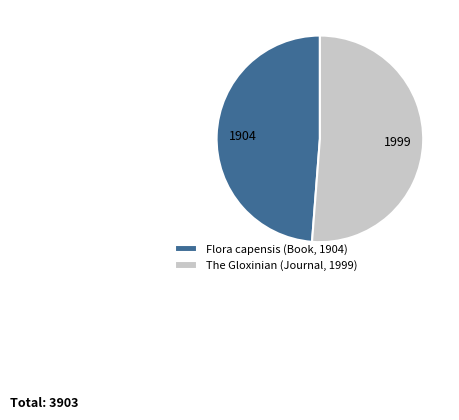

What is the ratio of the value at The Gloxinian (Journal, 1999) to the value at Flora capensis (Book, 1904)?

1.0